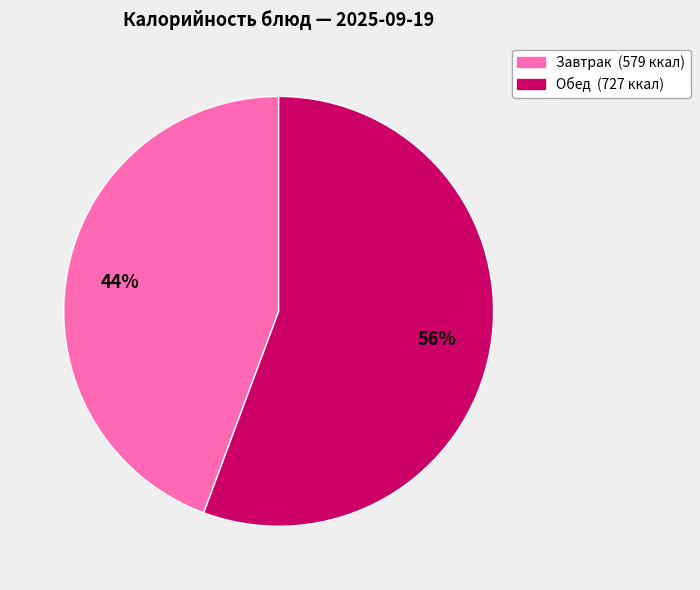

Is there any slice that represents more than half of the pie?

Yes